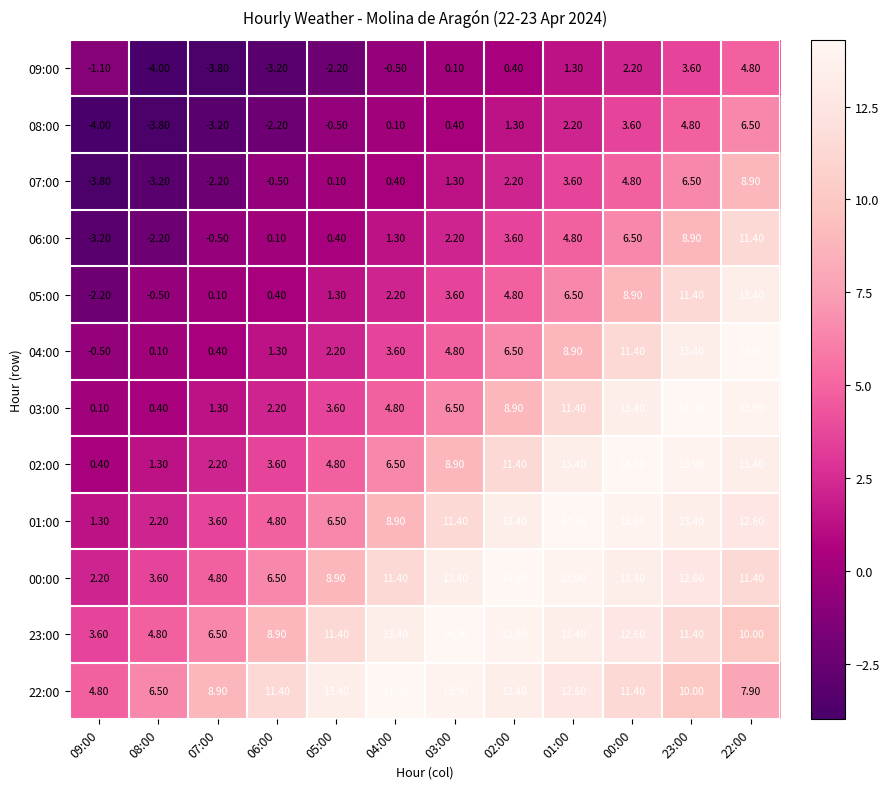

What is the difference between the 23:00 values at 02:00 and 08:00?

9.1